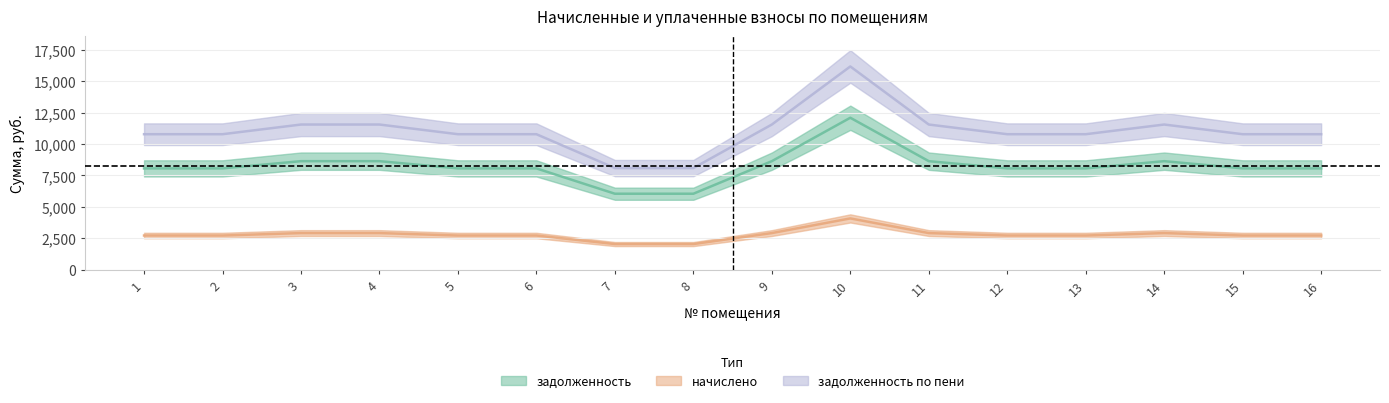

What is the minimum value for задолженность?

6048.0